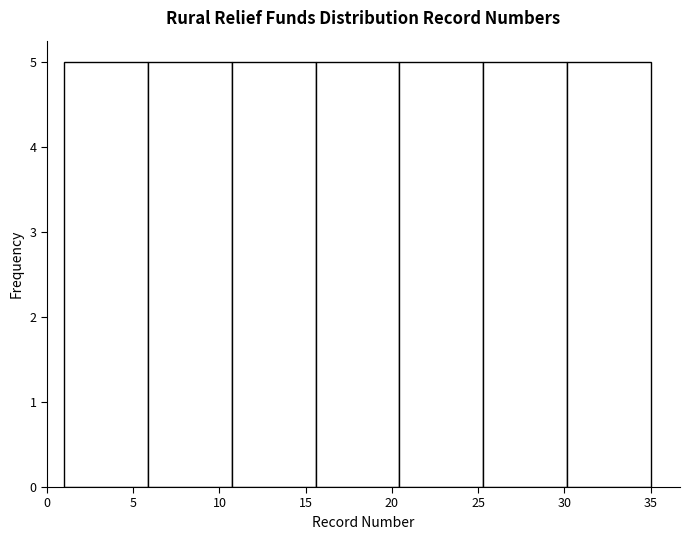

What is the height of the bar covering 15.5 to 20.5 on the x-axis? Neither the bar edges nor the heights are printed on the chart, so give them approximately, as read against the axes.

5